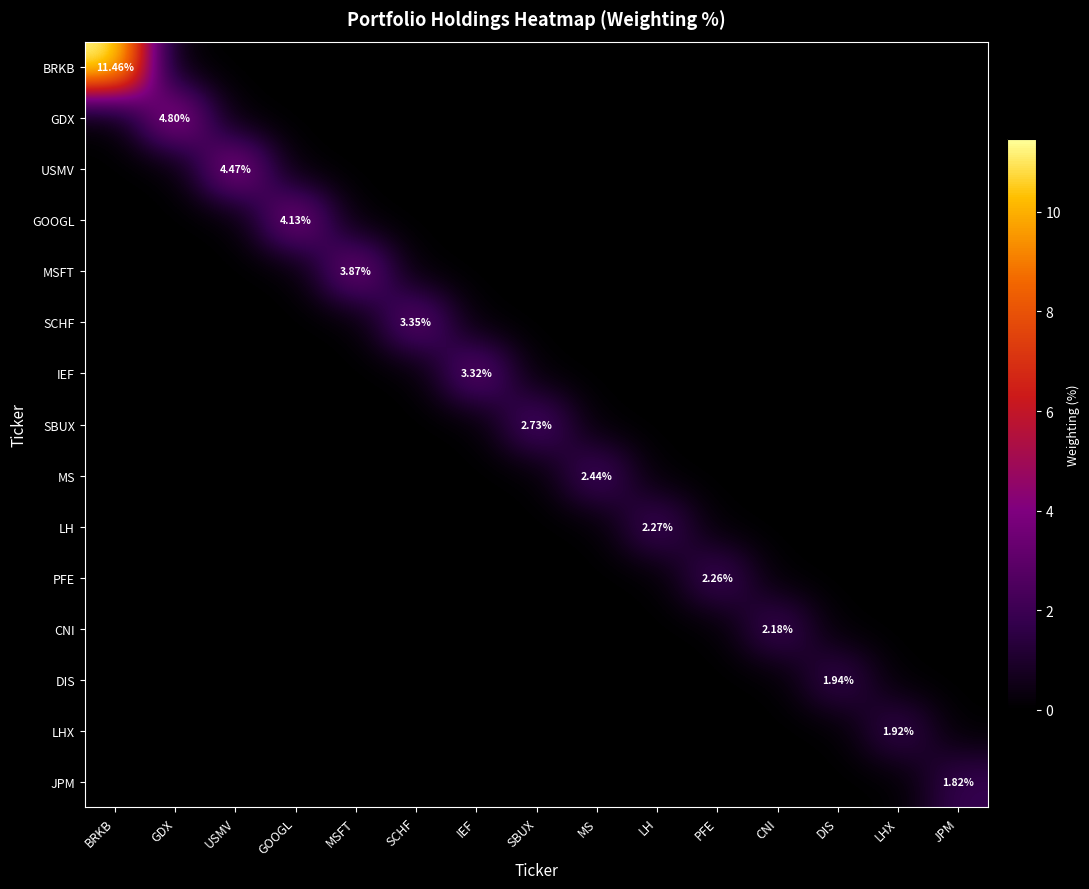

The IEF series shows -1.2 at MS. True or false?

False